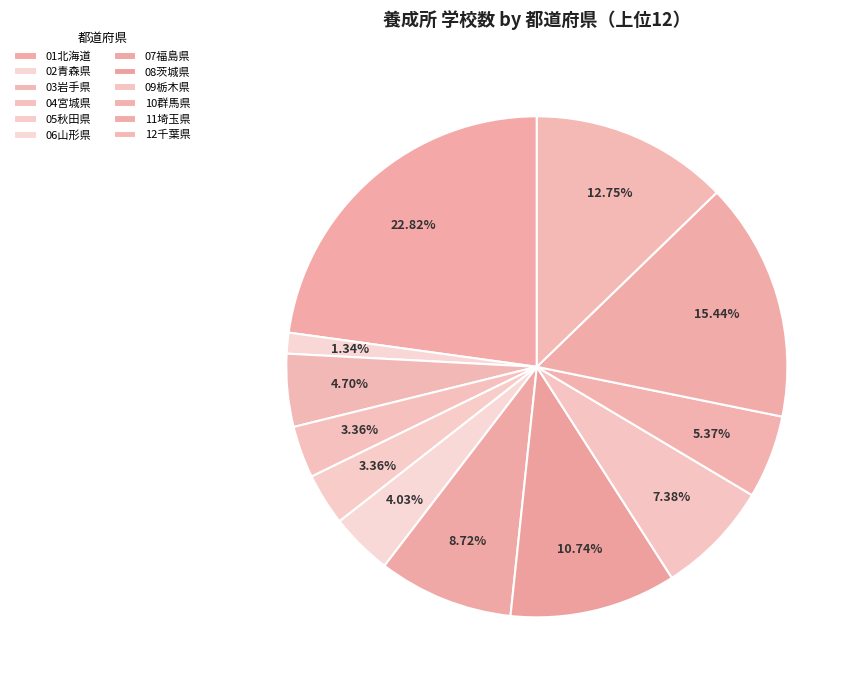

To the nearest percent, what is the difference between the largest and smallest slice percentages?

21%